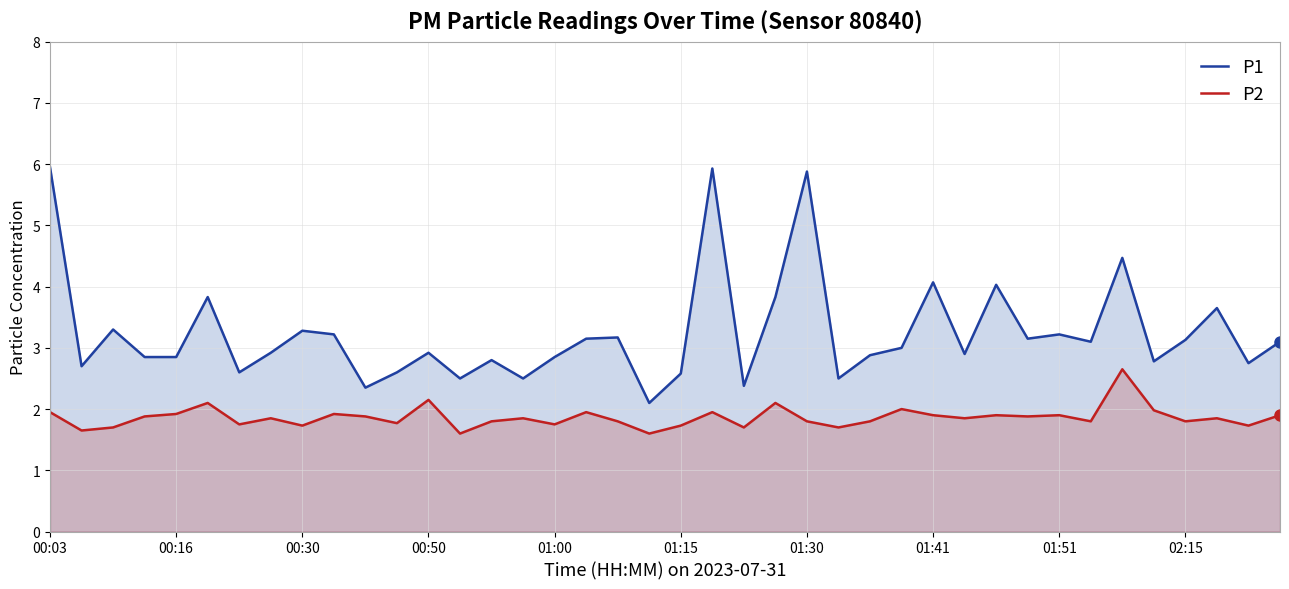

How many interior local peaks does the P1 series have?

13